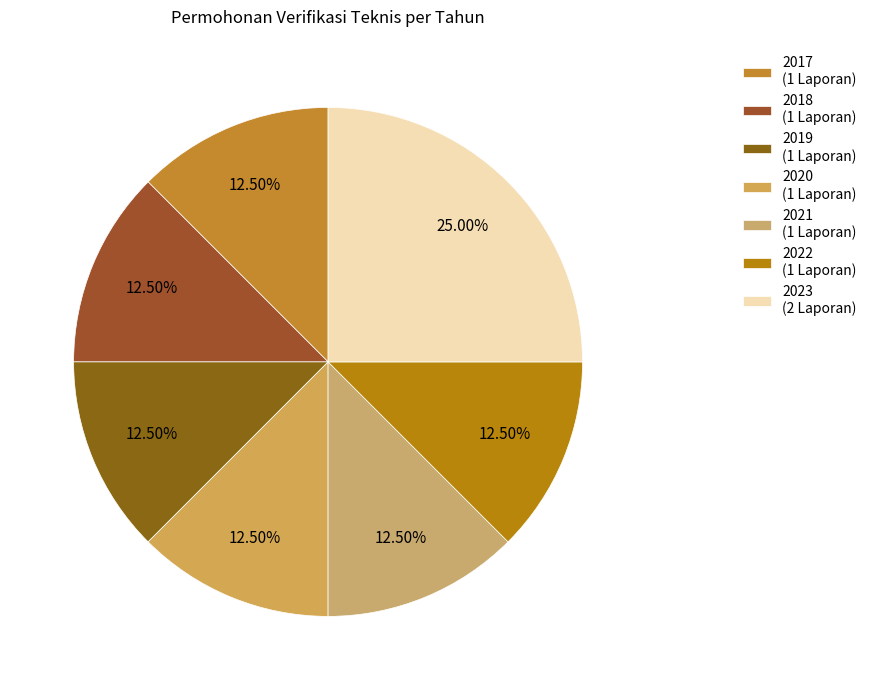

The 2019 slice represents 12% of the pie. True or false?

True